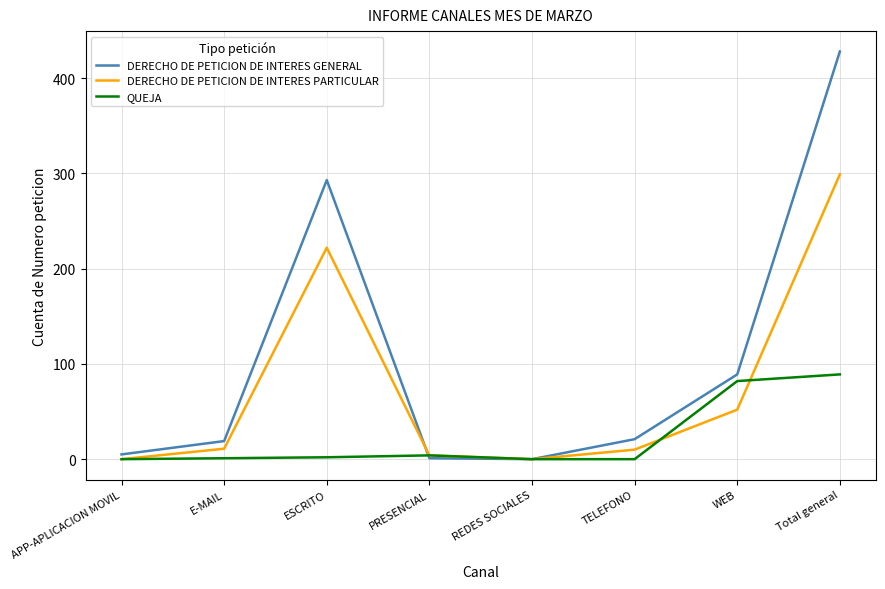

In QUEJA, how many points are higher than both neighbors (excluding endpoints)?

1